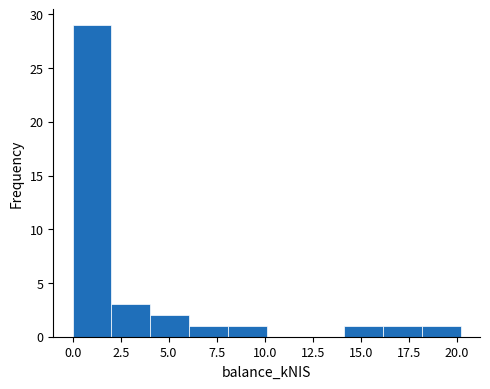

Reading left to right, list every bar in this chart as the range it spans on the x-axis followed by its height. Neither the bar edges nor the heights are printed on the chart, so give them approximately, as read against the axes.

0 to 2: 29
2 to 4: 3
4 to 6: 2
6 to 8: 1
8 to 10: 1
10 to 12: 0
12 to 14: 0
14 to 16: 1
16 to 18: 1
18 to 20: 1